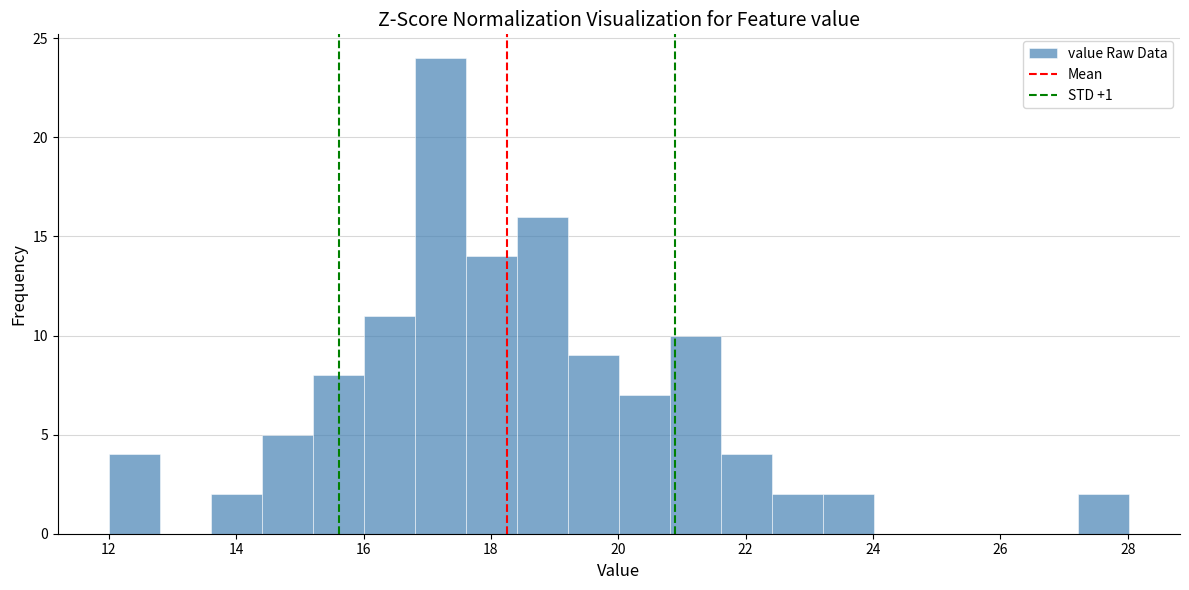

Reading left to right, transcribe this chart: for each bar, give the range it covers on the x-axis and its height. Neither the bar edges nor the heights are printed on the chart, so give them approximately, as read against the axes.

12.0 to 12.8: 4
12.8 to 13.6: 0
13.6 to 14.4: 2
14.4 to 15.2: 5
15.2 to 16.0: 8
16.0 to 16.8: 11
16.8 to 17.6: 24
17.6 to 18.4: 14
18.4 to 19.2: 16
19.2 to 20.0: 9
20.0 to 20.8: 7
20.8 to 21.6: 10
21.6 to 22.4: 4
22.4 to 23.2: 2
23.2 to 24.0: 2
24.0 to 24.8: 0
24.8 to 25.6: 0
25.6 to 26.4: 0
26.4 to 27.2: 0
27.2 to 28.0: 2